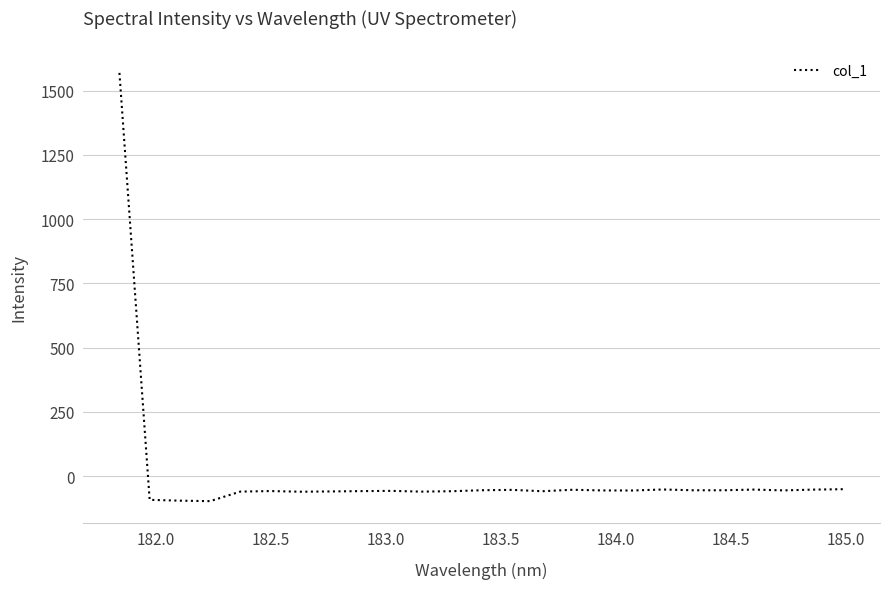

What is the smallest value displayed?

-97.9